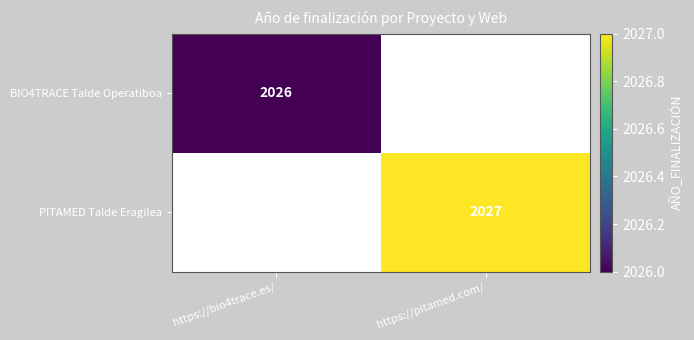

True or false: PITAMED Talde Eragilea has a value of 2027 at https://pitamed.com/.

True